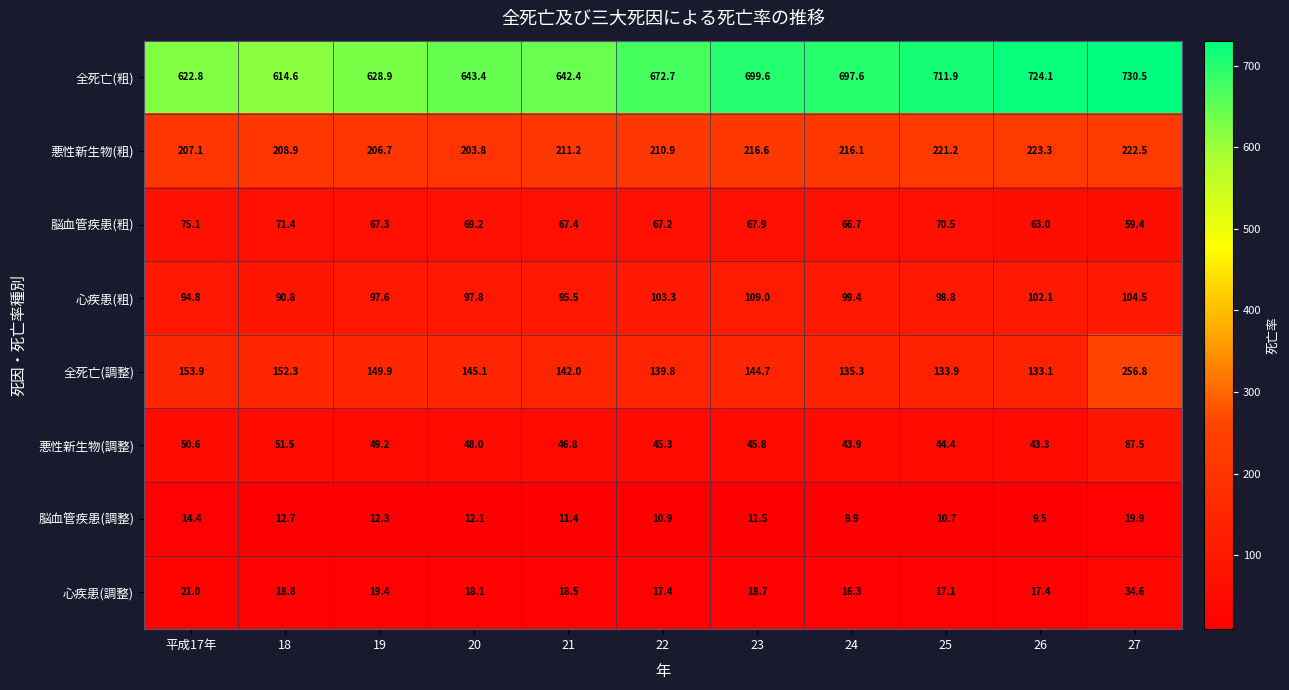

What is the difference between the 悪性新生物(調整) values at 23 and 24?

1.9